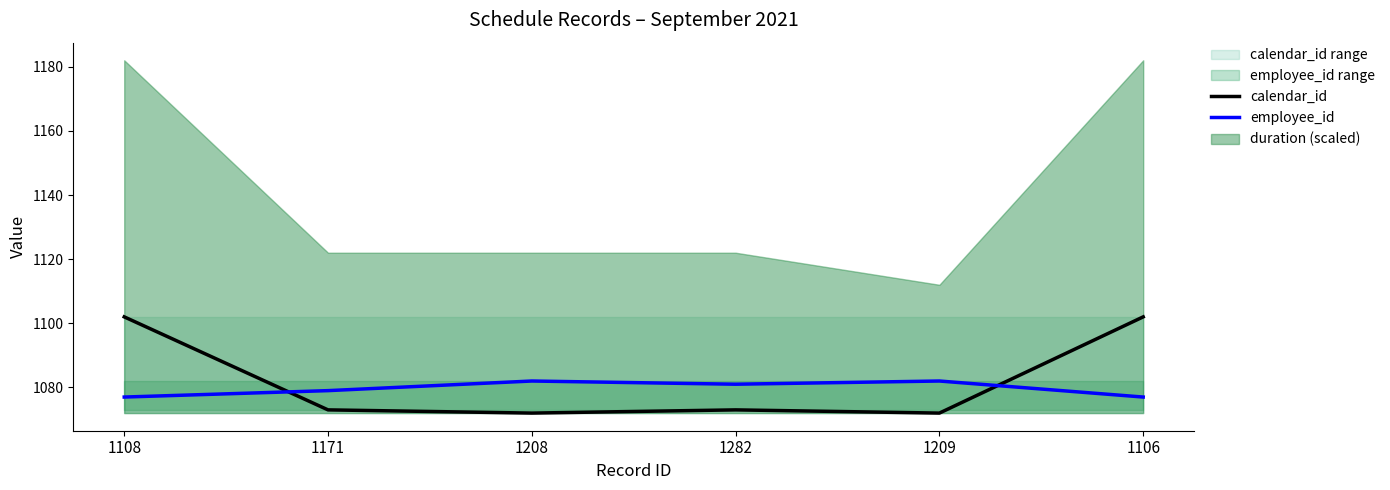

What is the greatest value displayed?

1102